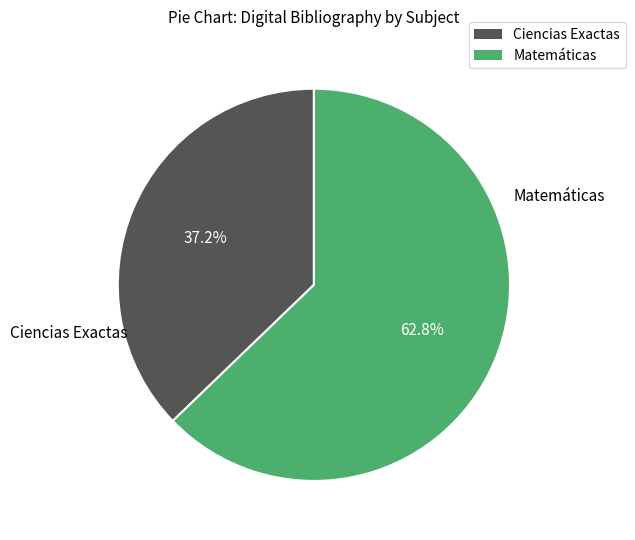

Does any single category account for the majority?

Yes